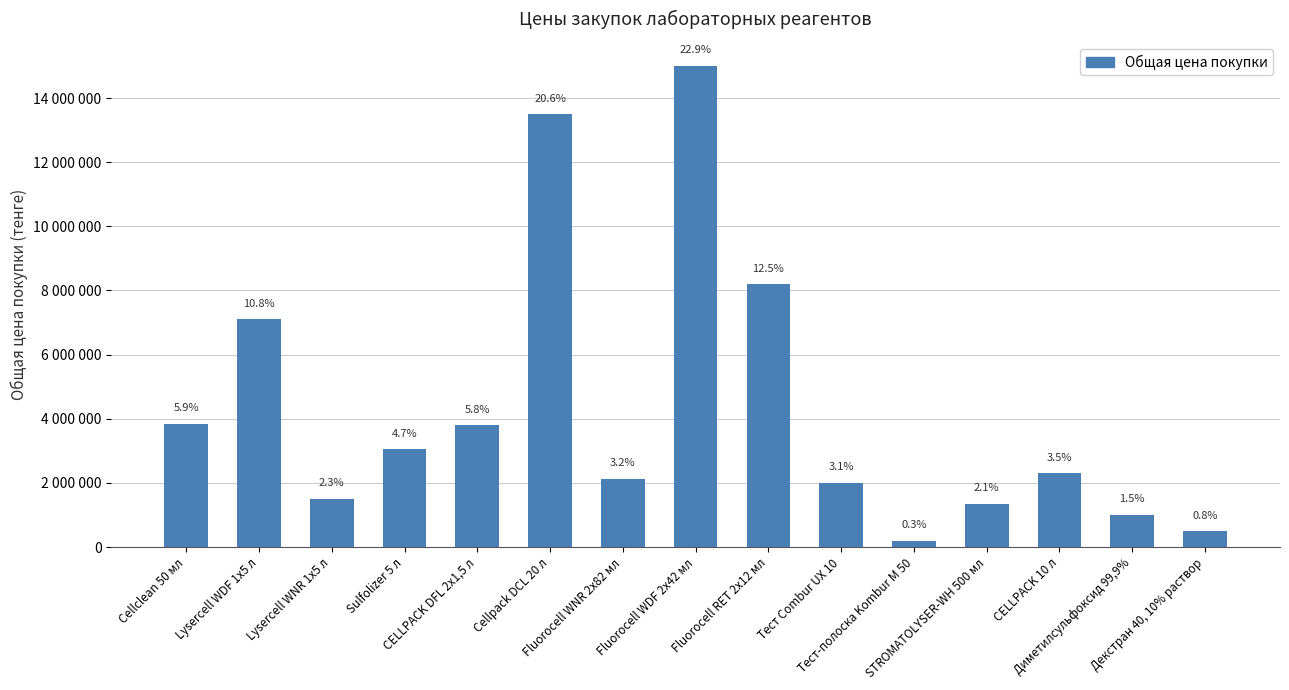

Reading left to right, transcribe all the data shown in this chart.

Cellclean 50 мл=3850000	Lysercell WDF 1x5 л=7100000	Lysercell WNR 1x5 л=1500000	Sulfolizer 5 л=3050000	CELLPACK DFL 2x1,5 л=3800000	Cellpack DCL 20 л=13500000	Fluorocell WNR 2x82 мл=2125000	Fluorocell WDF 2x42 мл=15000000	Fluorocell RET 2x12 мл=8200000	Тест Combur UX 10=2000000	Тест-полоска Kombur M 50=200000	STROMATOLYSER-WH 500 мл=1350000	CELLPACK 10 л=2300000	Диметилсульфоксид 99,9%=1000000	Декстран 40, 10% раствор=500000